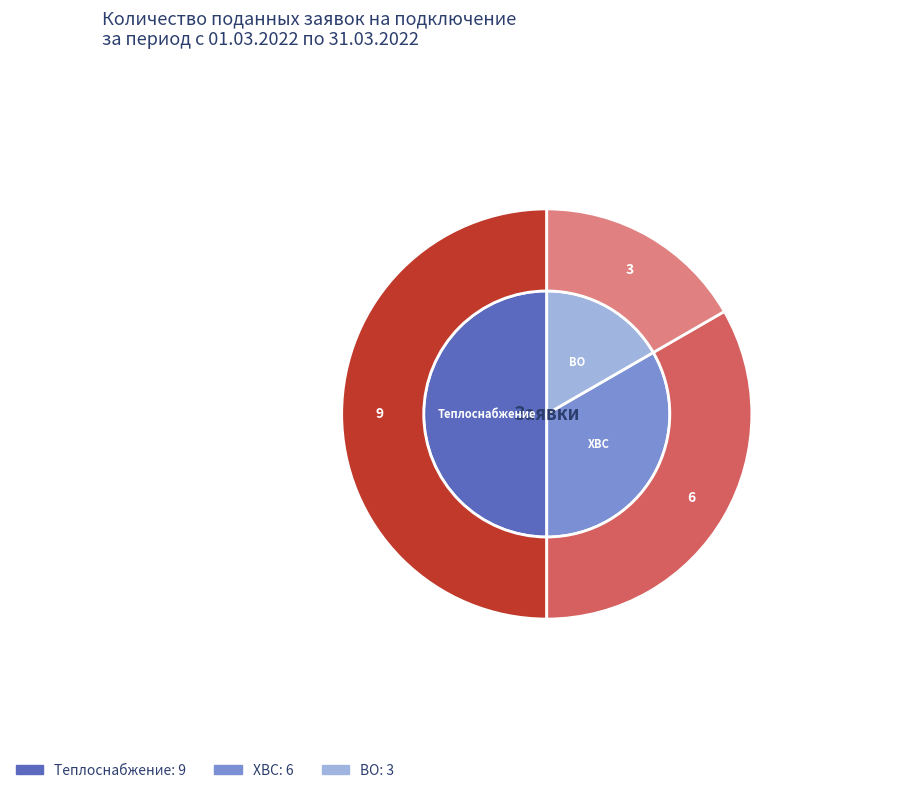

Is ХВС the majority of the pie?

No